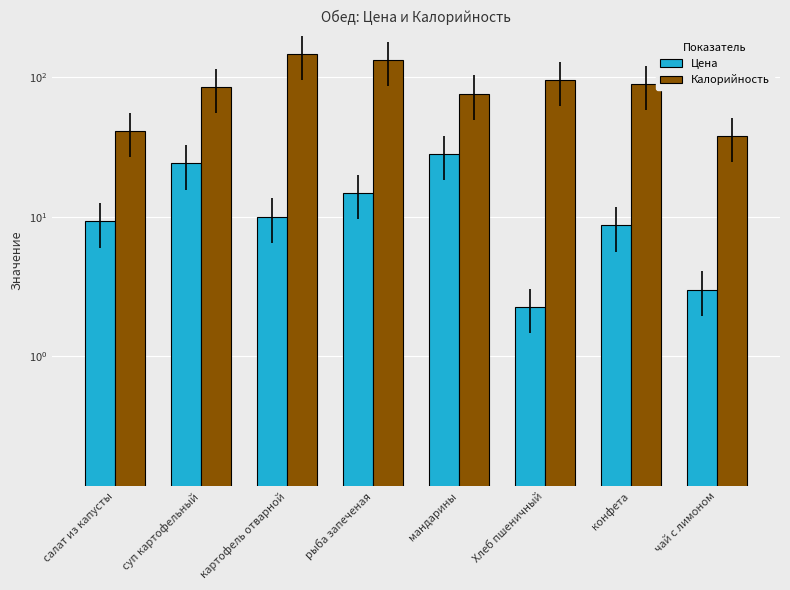

Rank the series at суп картофельный from lowest to highest value.

Цена, Калорийность